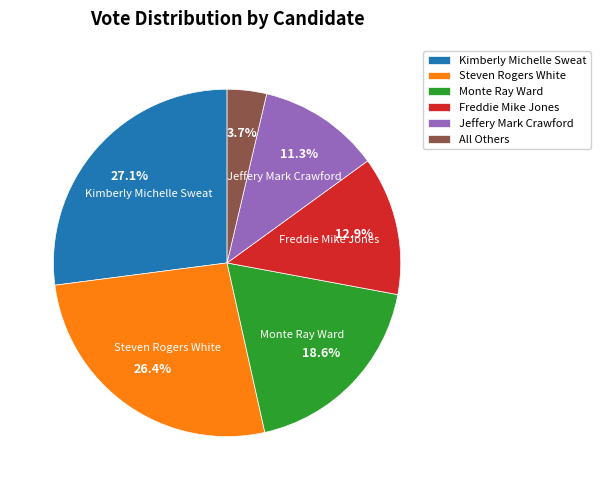

Is it true that Freddie Mike Jones is 5% of the pie?

False